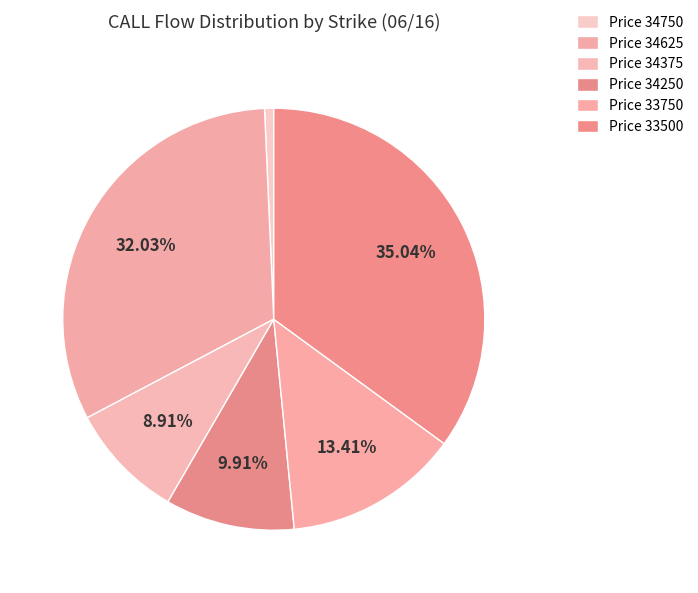

Count the number of slices in the pie.

6